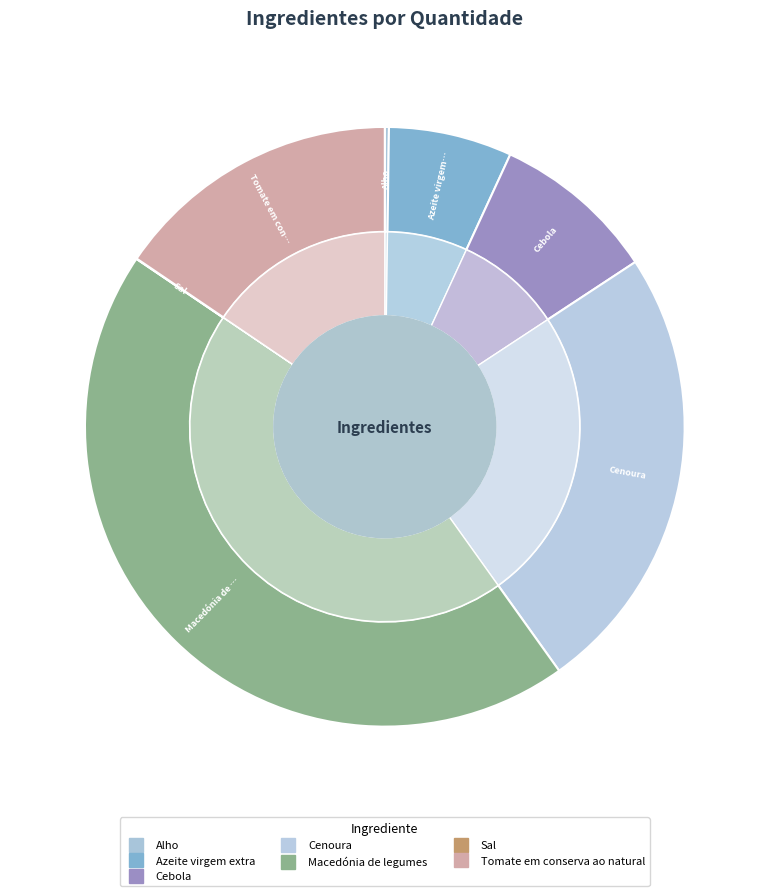

Combined, what portion of the pie is Alho and Cenoura?

24.6%